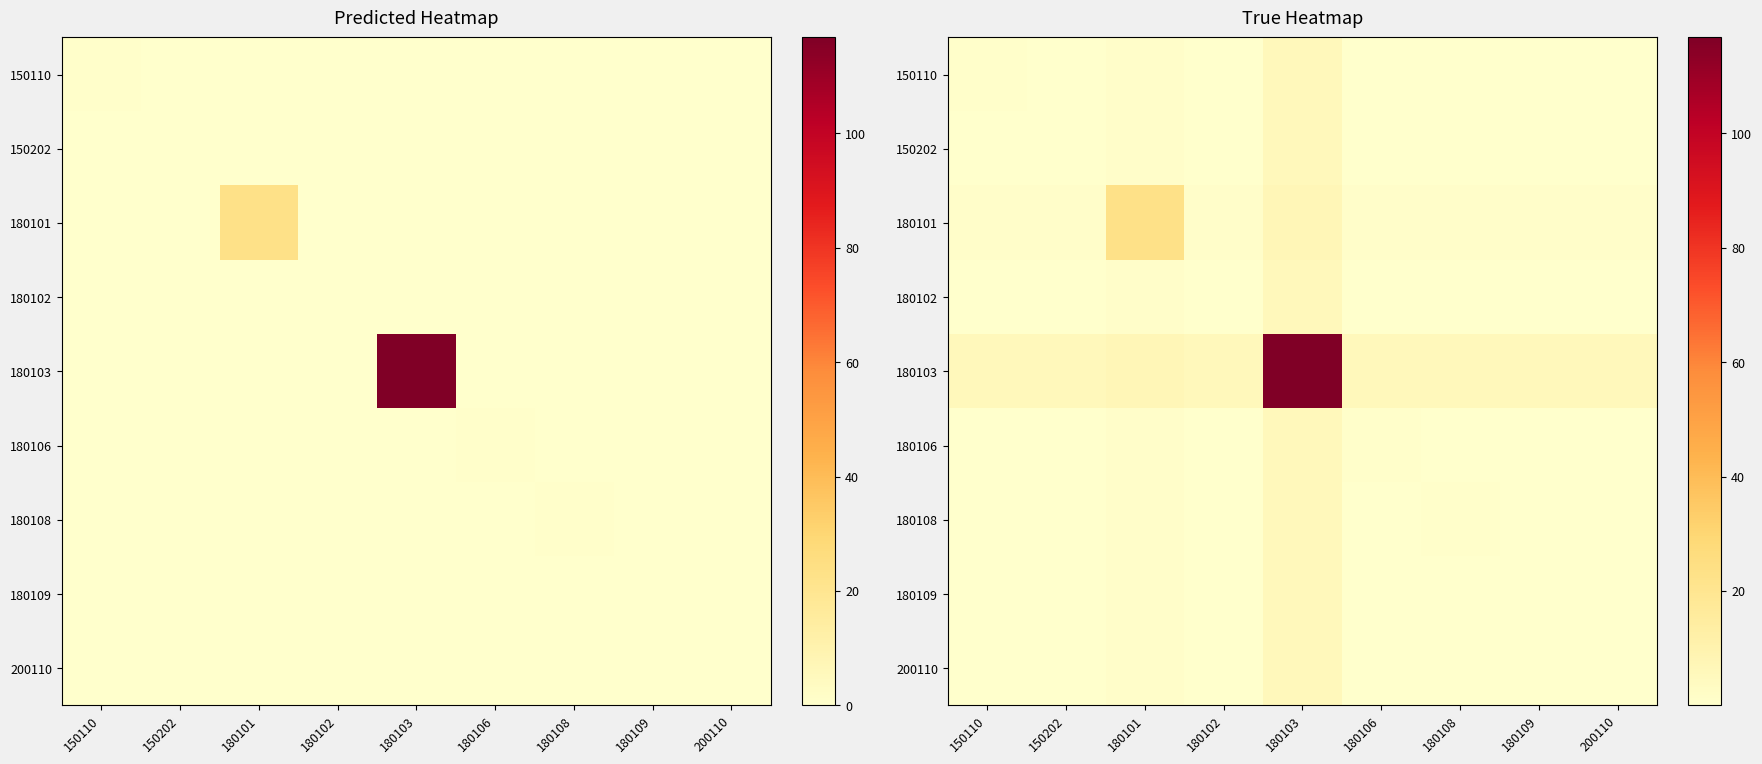

Which has a higher value, 180101 or 150202?

180101